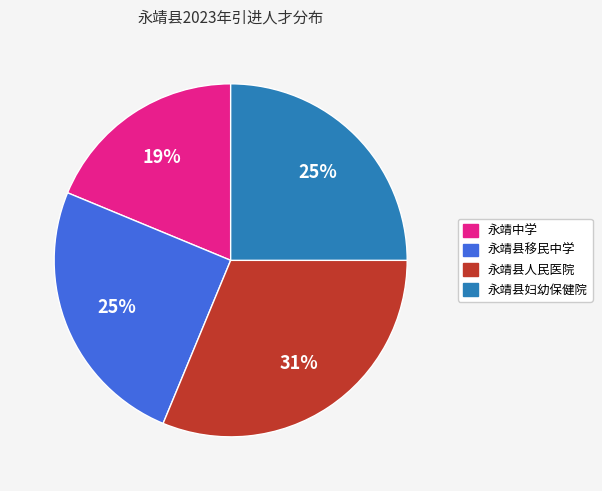

To the nearest percent, what percentage of the pie is 永靖中学?

19%